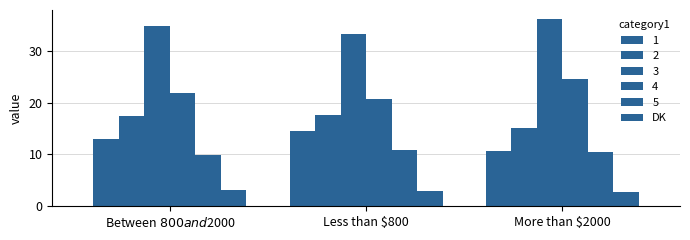

Count the number of data series in this chart.

6